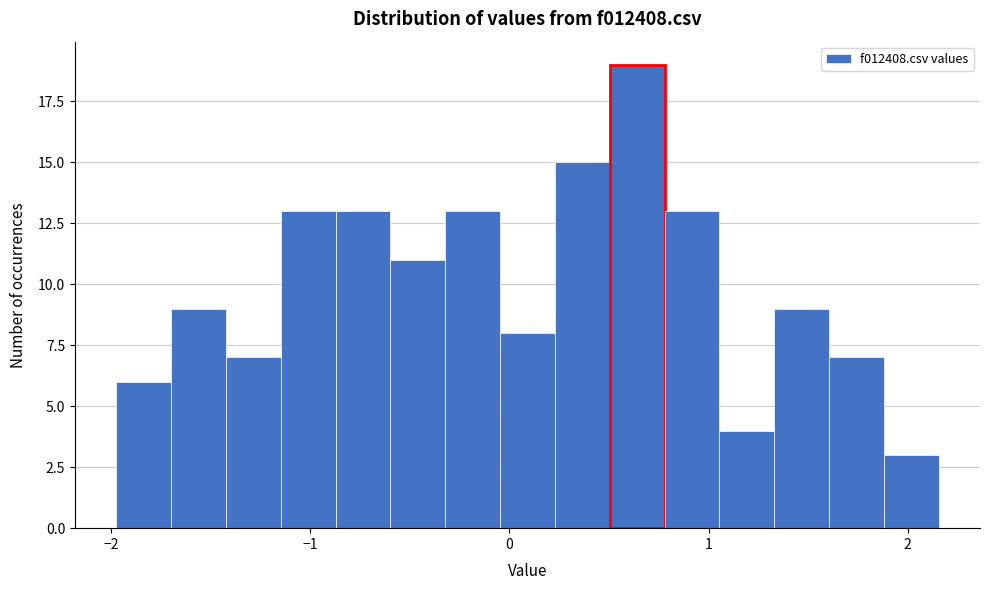

Around what value on the x-axis is the tallest bar? Give the approximate position of its centre, as read against the axis.

0.6